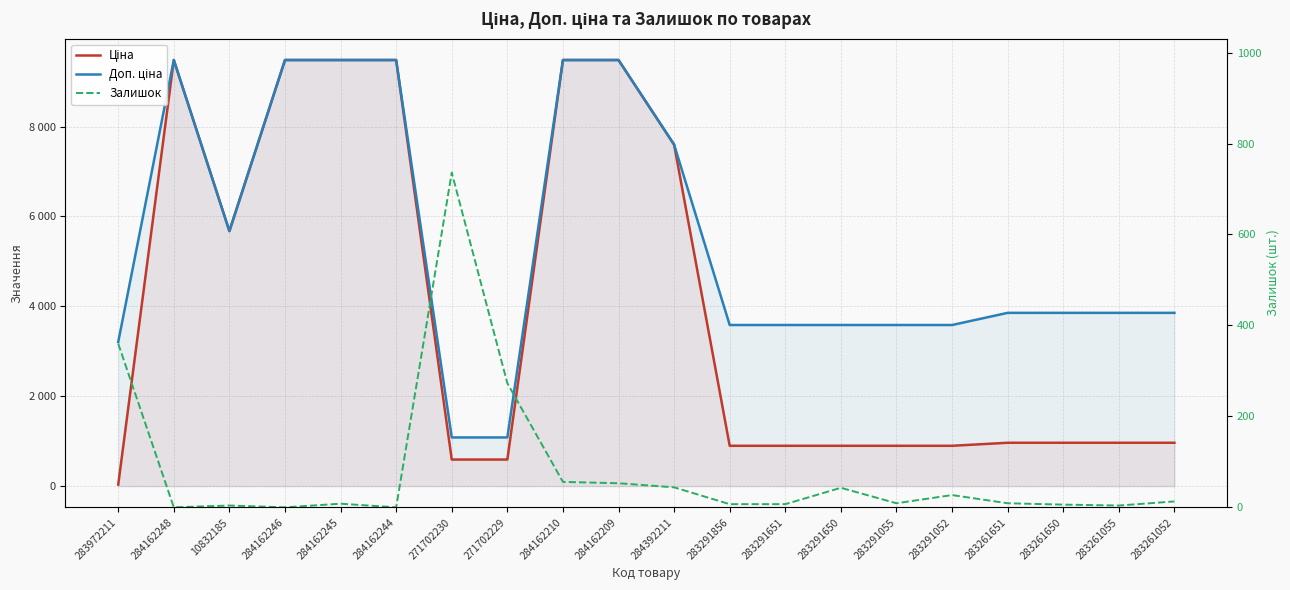

What is the difference between the highest and lowest values at 284162210?

9424.1